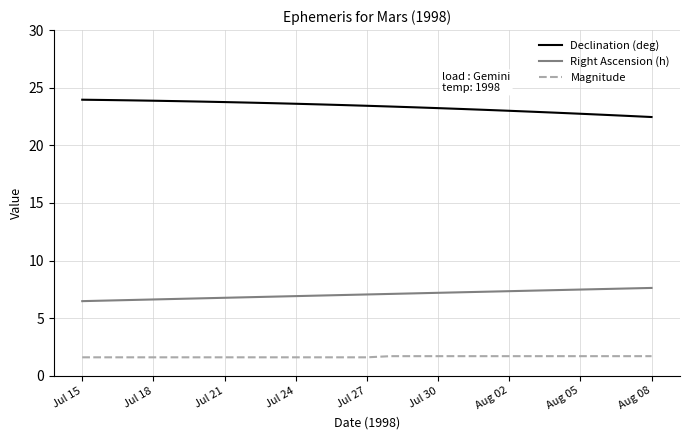

What is the lowest value of the Magnitude series?

1.6